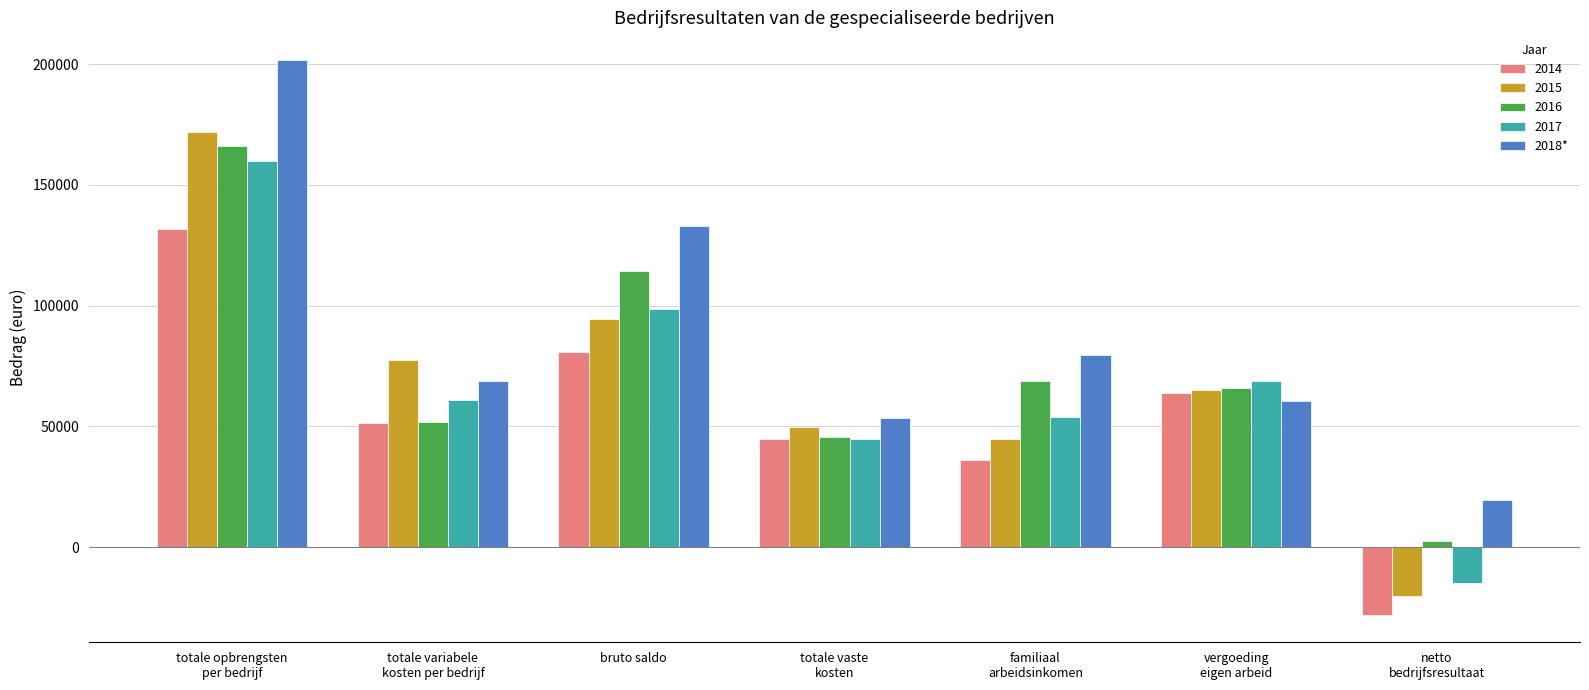

Are the bars grouped side by side (vs. stacked)?

Yes